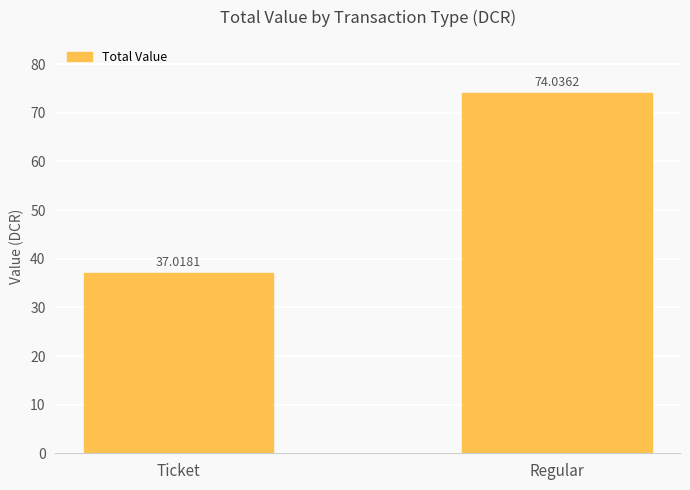

Is it true that the value at Regular is 74.0?

True